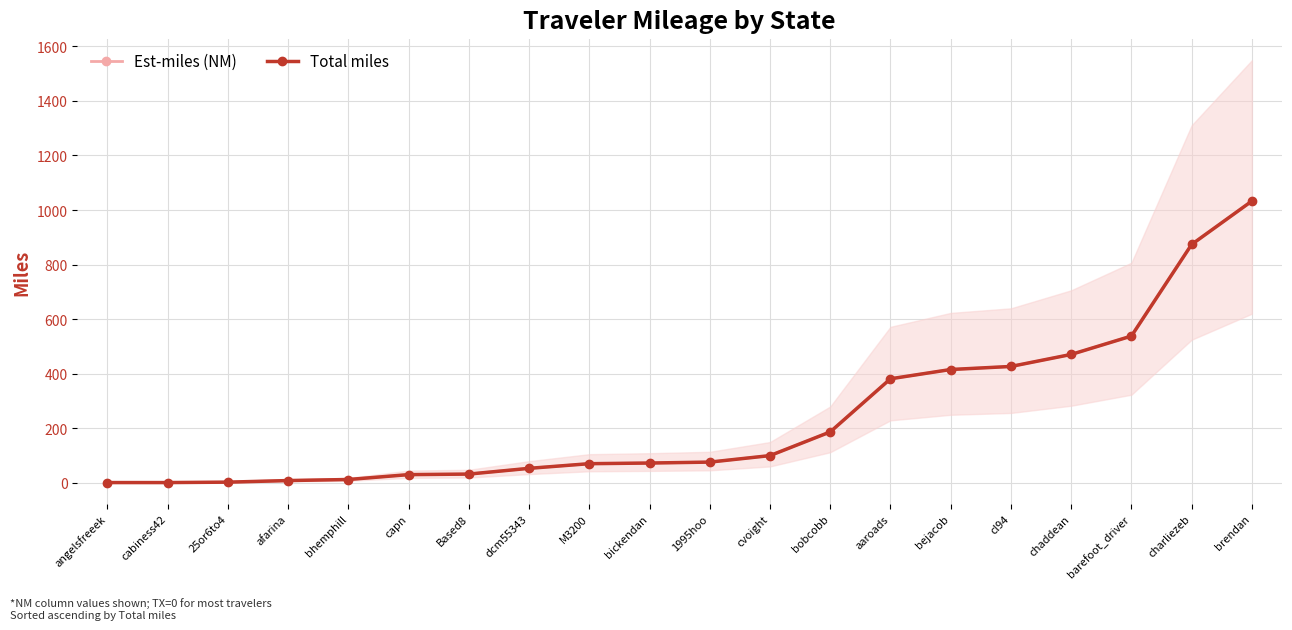

How many lines are shown in the chart?

1